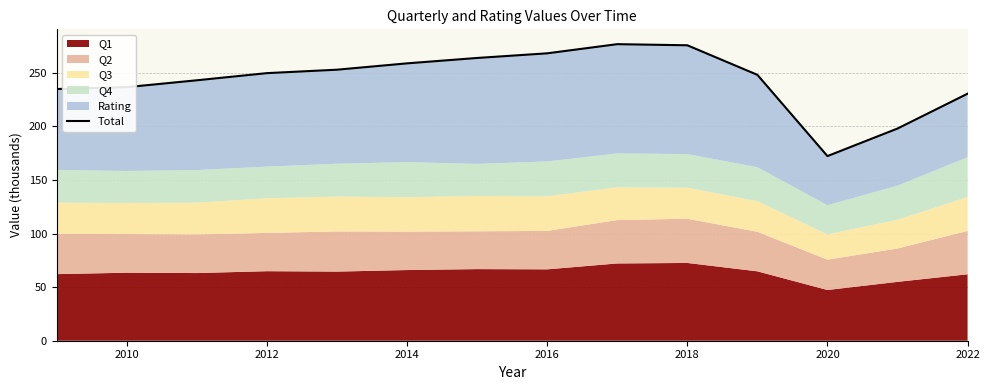

True or false: the data has more than 2 interior local peaks.

False